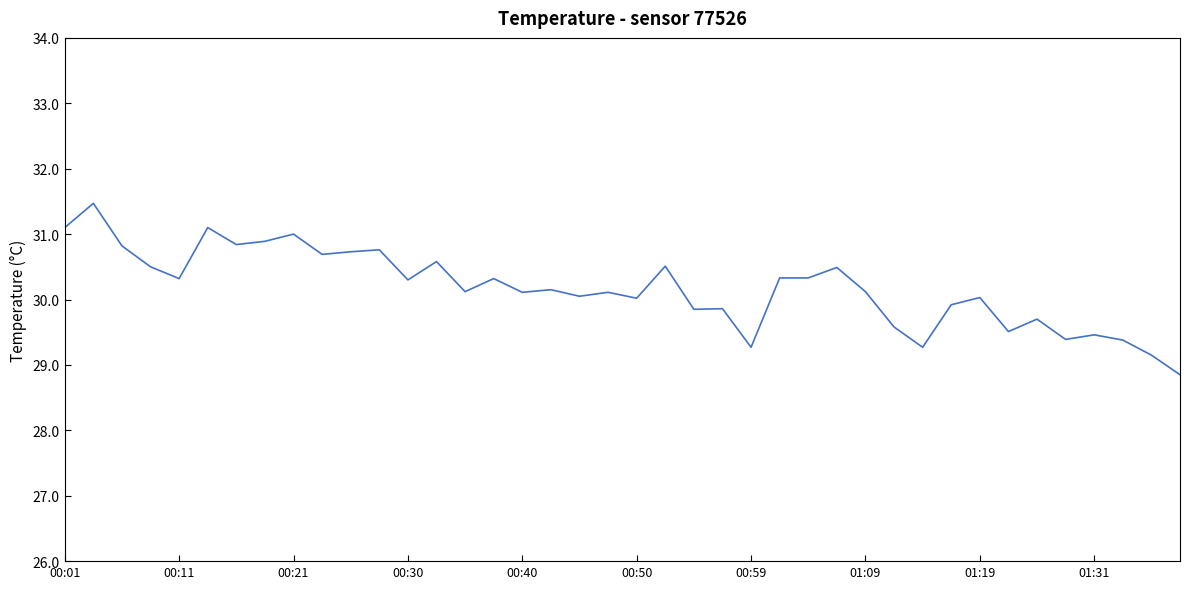

What is the difference between the maximum and minimum values?

2.6